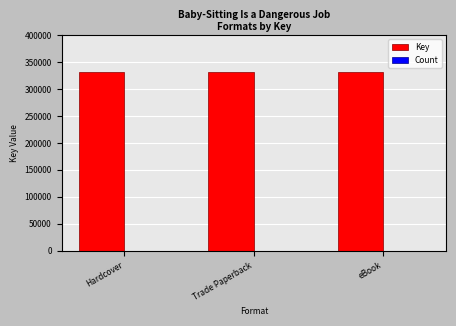

The Key series shows 74169 at Hardcover. True or false?

False